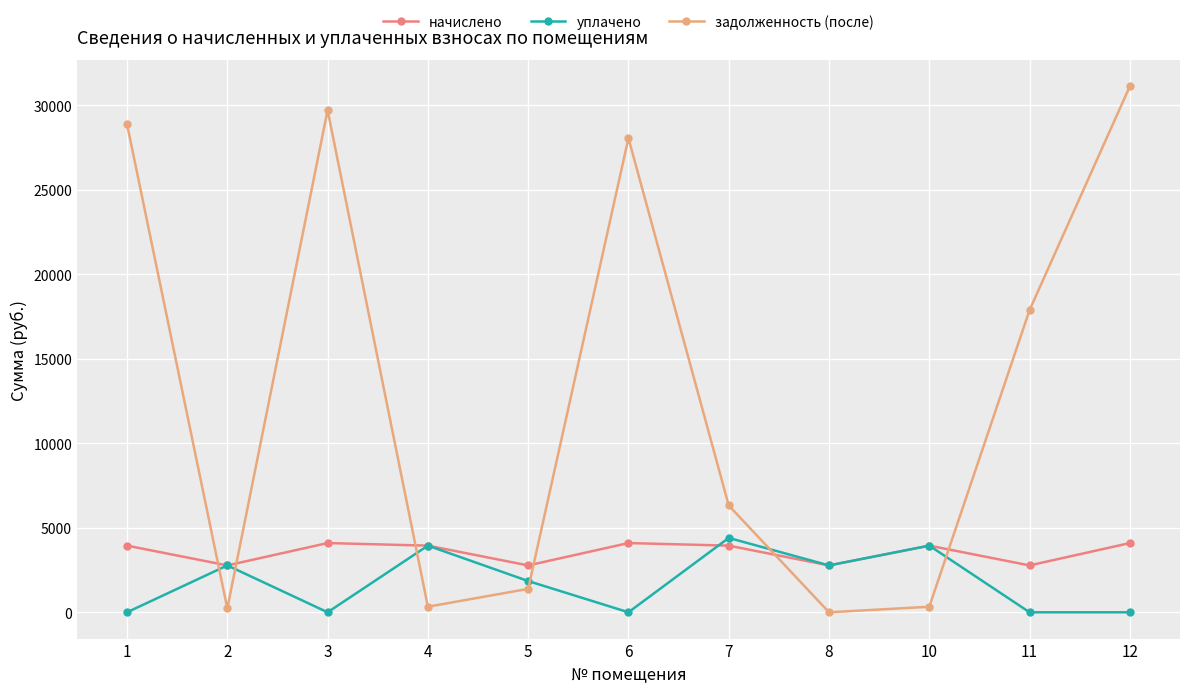

What is the difference between the highest and lowest values at 1?

28873.8